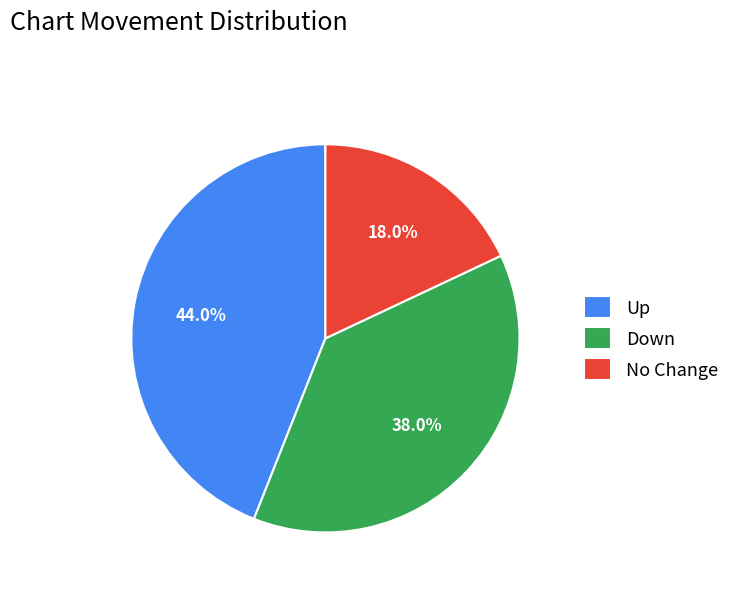

Rank the categories by value from highest to lowest.

Up, Down, No Change